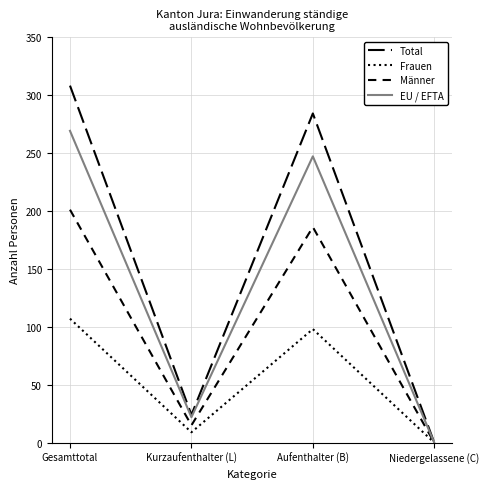

What is the total value across all series at Kurzaufenthalter (L)?

70